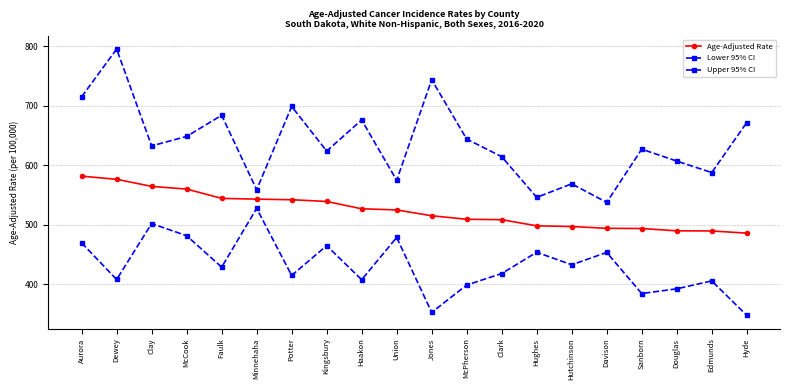

How many lines are shown in the chart?

3